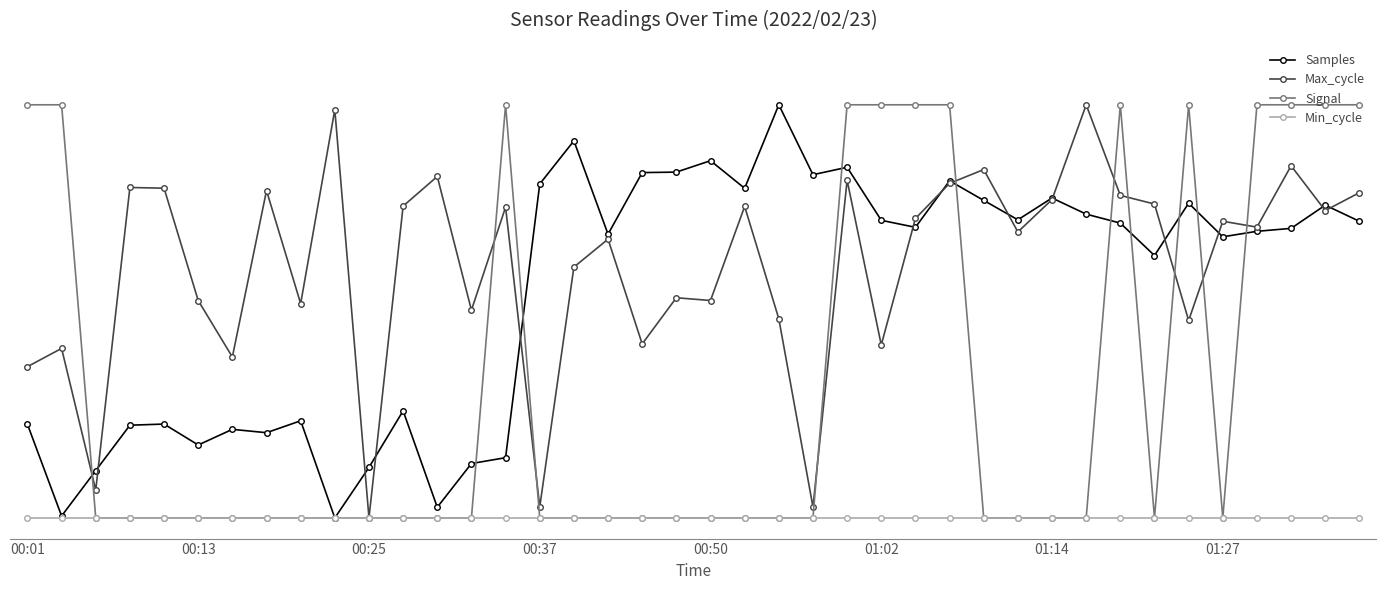

What are all the series names shown in the legend?

Samples, Max_cycle, Signal, Min_cycle